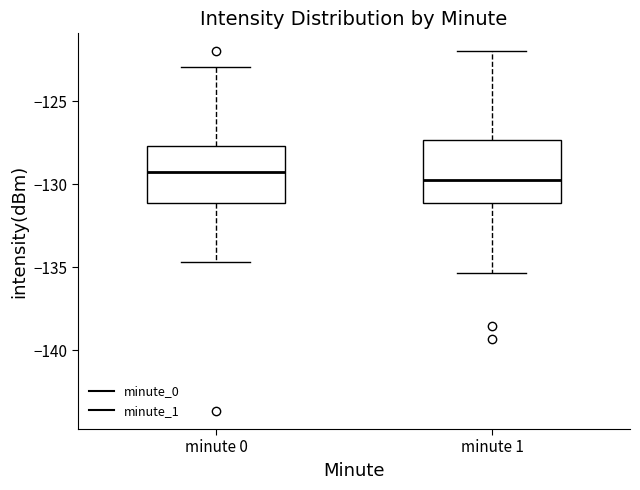

Reading left to right, transcribe this box plot: for each box, give where its median line is, the range the box spans, and where its two whiskers end, as read against the y-axis. The values are not printed on the chart, so give them approximately, as read against the axis.

minute 0: median -129.5, box -131.0 to -127.5, whiskers -134.5 to -123.0
minute 1: median -129.5, box -131.0 to -127.5, whiskers -135.5 to -122.0